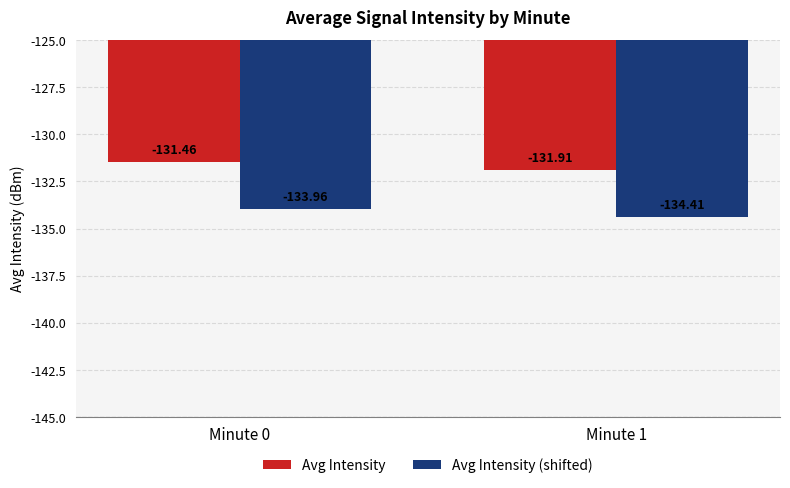

What is the greatest value displayed?

-131.5